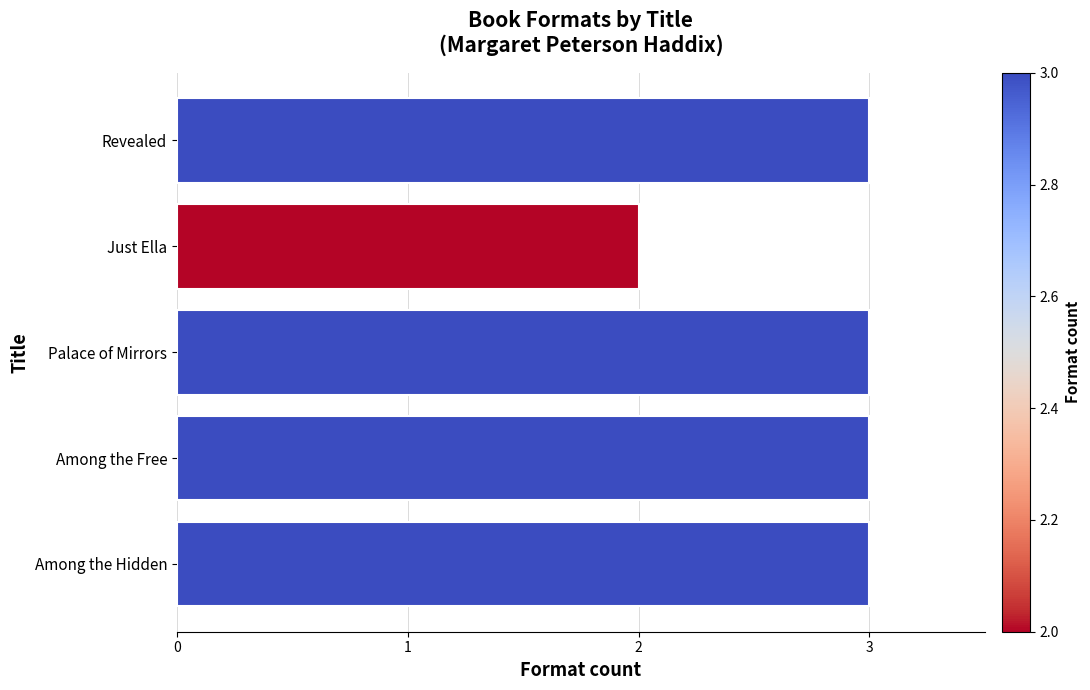

Between Just Ella and Revealed, which is larger?

Revealed